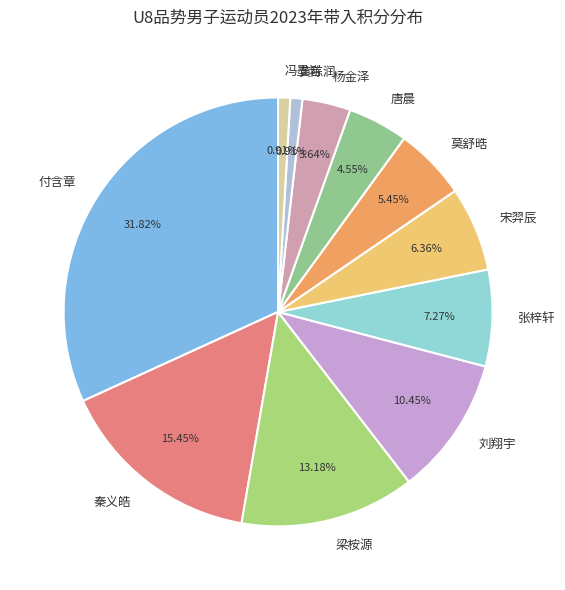

True or false: 梁桉源 accounts for 23% of the total.

False